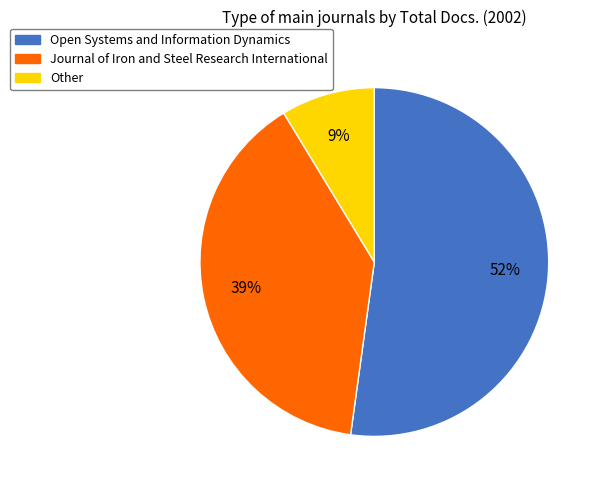

Rank the categories by value from lowest to highest.

Other, Journal of Iron and Steel Research International, Open Systems and Information Dynamics